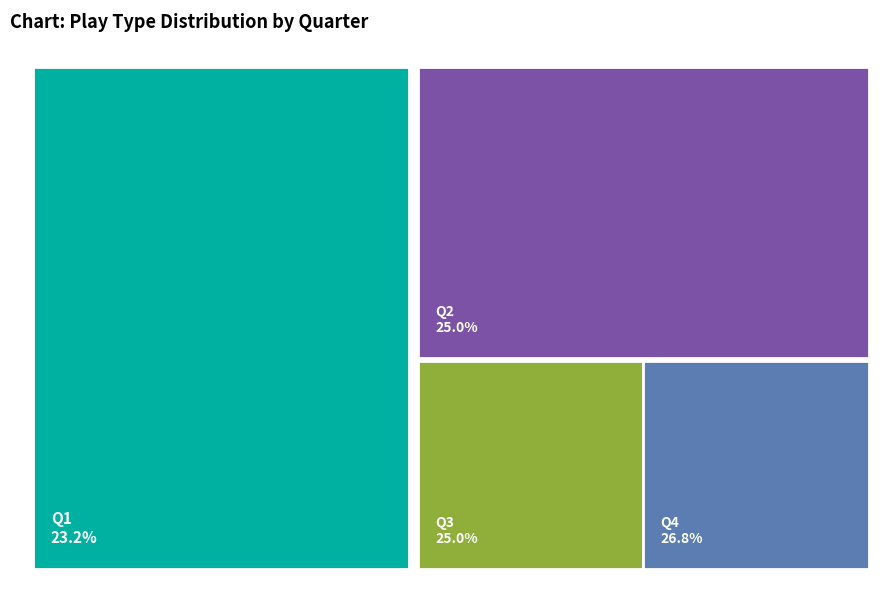

Is there any slice that represents more than half of the pie?

No